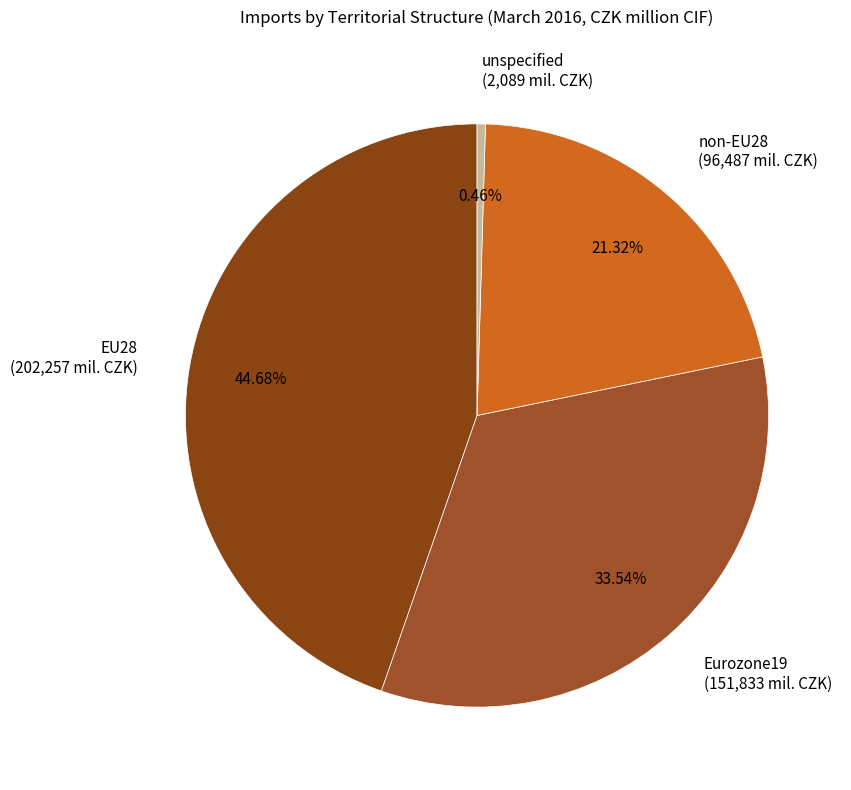

To the nearest percent, what is the combined percentage of EU28 and unspecified?

45%